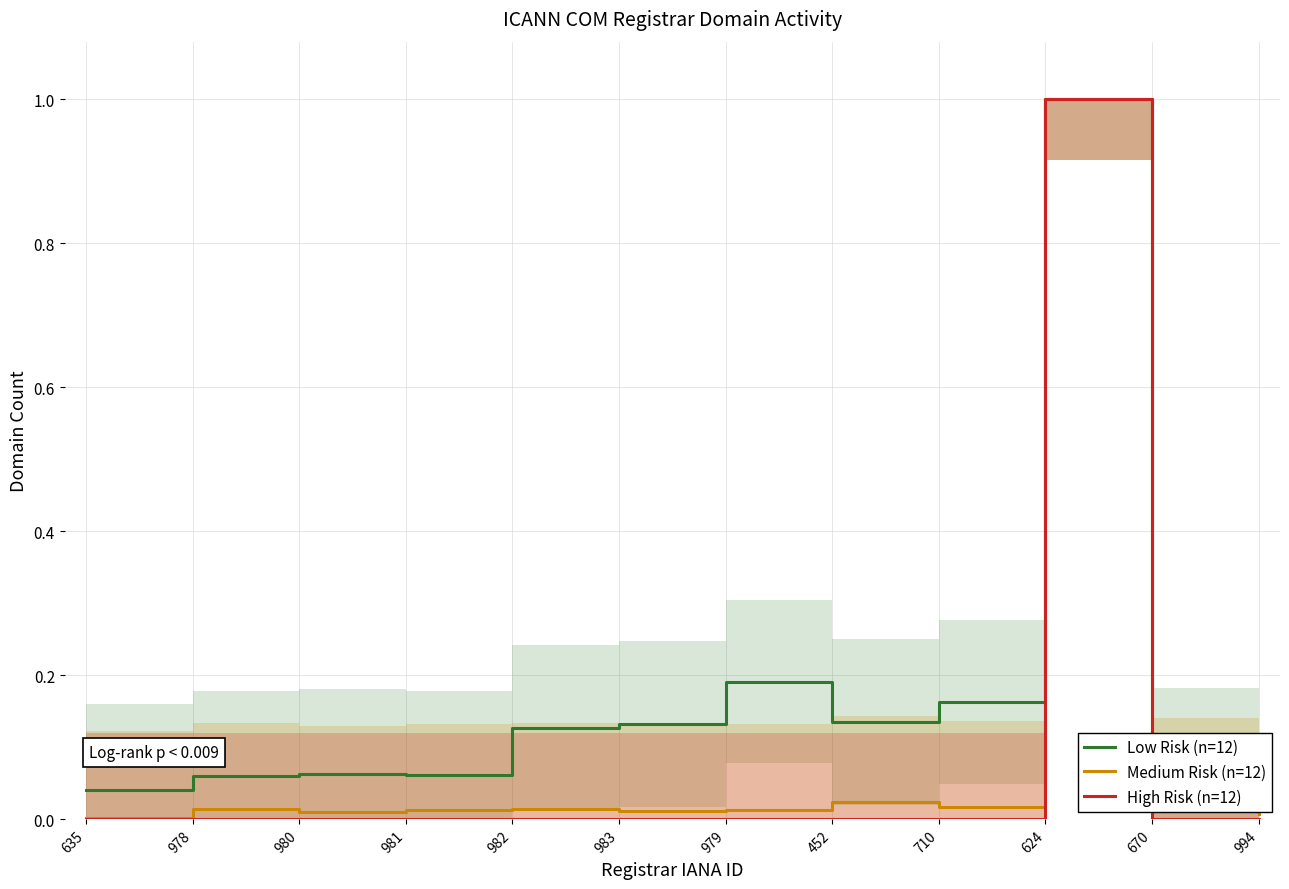

Is it true that Low Risk (n=12) equals 0.0 at 452?

False